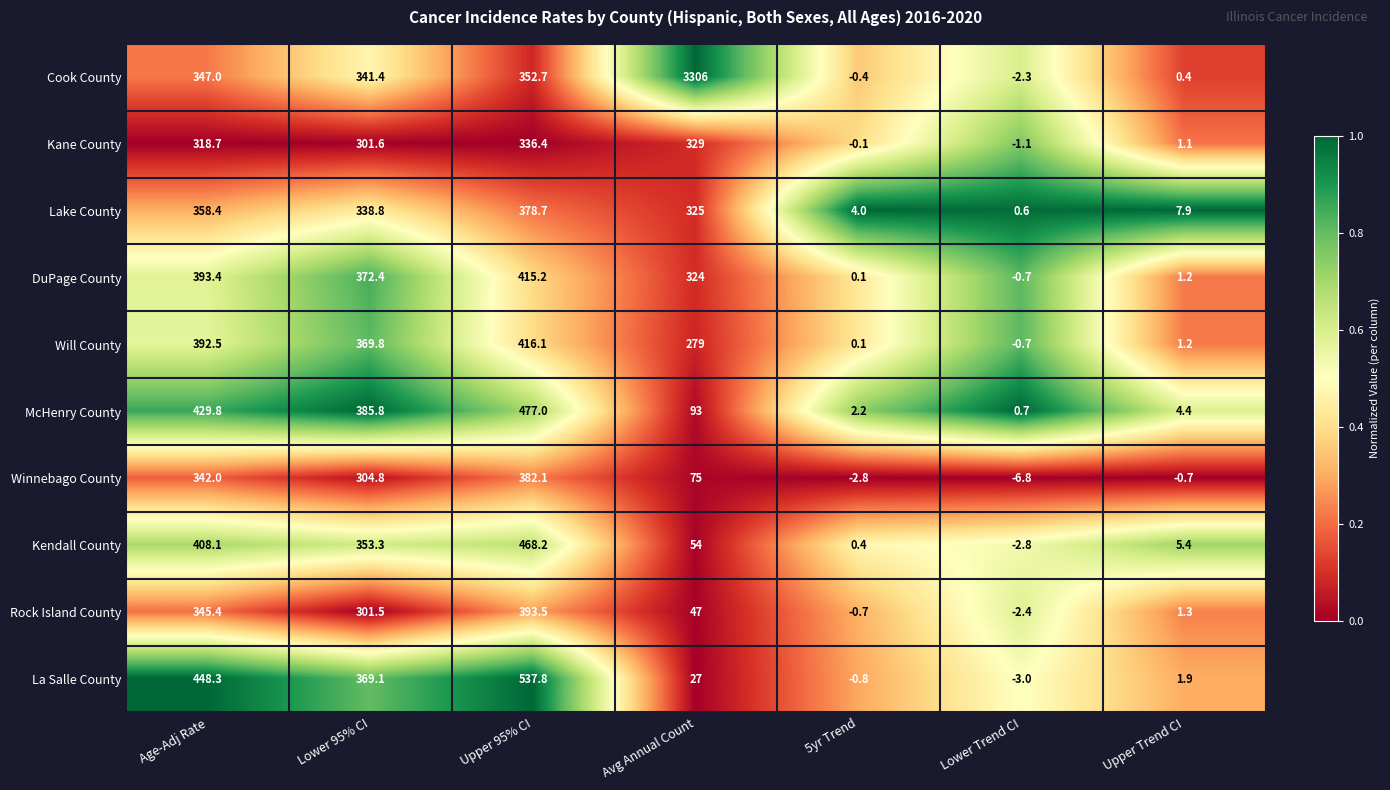

What is the highest value of the La Salle County series?

537.8